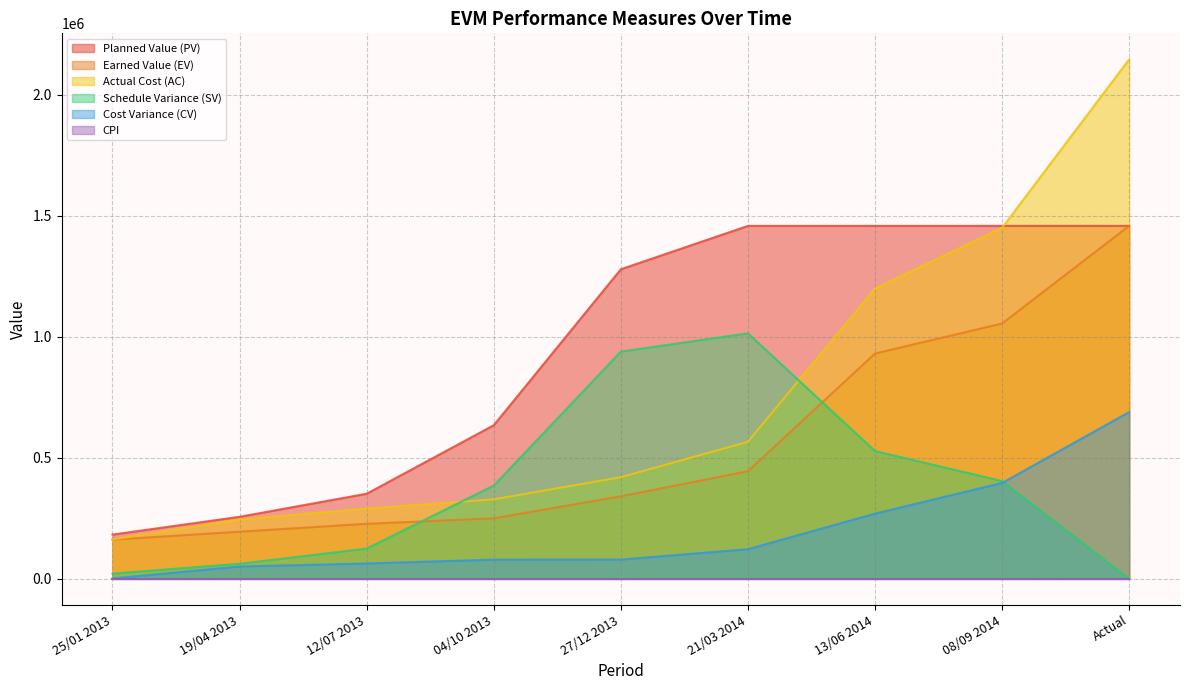

What is the difference between the Planned Value (PV) values at 12/07 2013 and 21/03 2014?

1106428.3